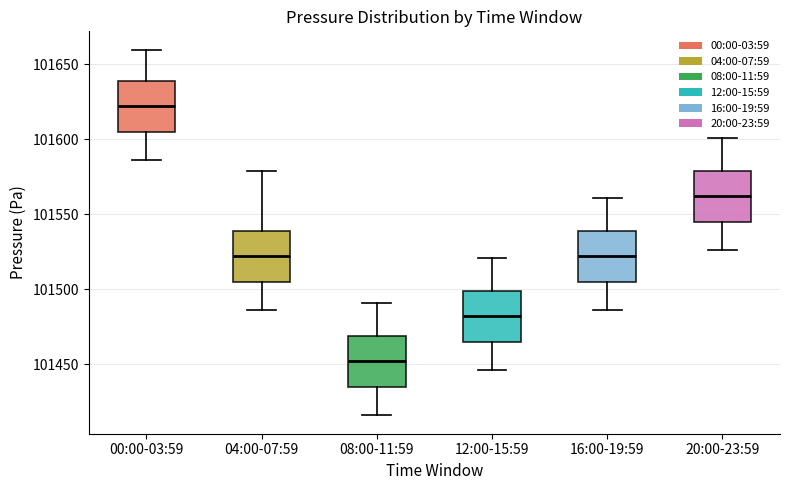

Reading left to right, read every box against the y-axis: the position of its median line, the range the box covers, and the ends of its whiskers. The values are not printed on the chart, so give them approximately, as read against the axis.

00:00-03:59: median 101620, box 101605 to 101640, whiskers 101585 to 101660
04:00-07:59: median 101520, box 101505 to 101540, whiskers 101485 to 101580
08:00-11:59: median 101450, box 101435 to 101470, whiskers 101415 to 101490
12:00-15:59: median 101480, box 101465 to 101500, whiskers 101445 to 101520
16:00-19:59: median 101520, box 101505 to 101540, whiskers 101485 to 101560
20:00-23:59: median 101560, box 101545 to 101580, whiskers 101525 to 101600